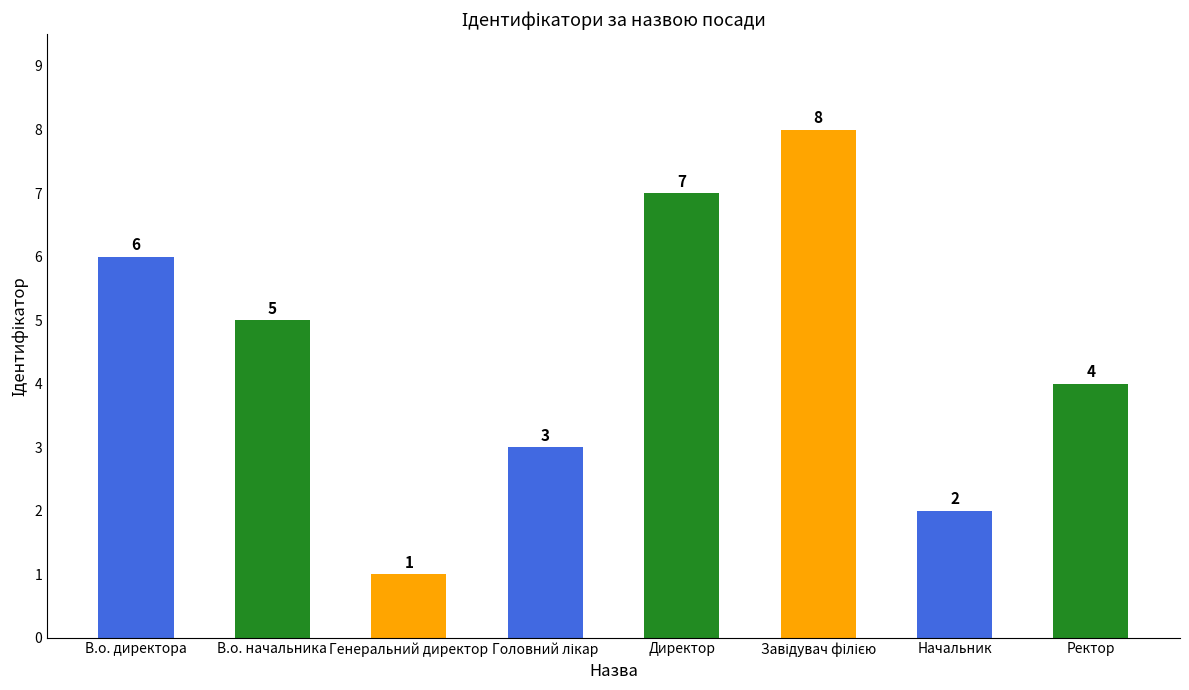

What is the ratio of the value at Ректор to the value at Генеральний директор?

4.0